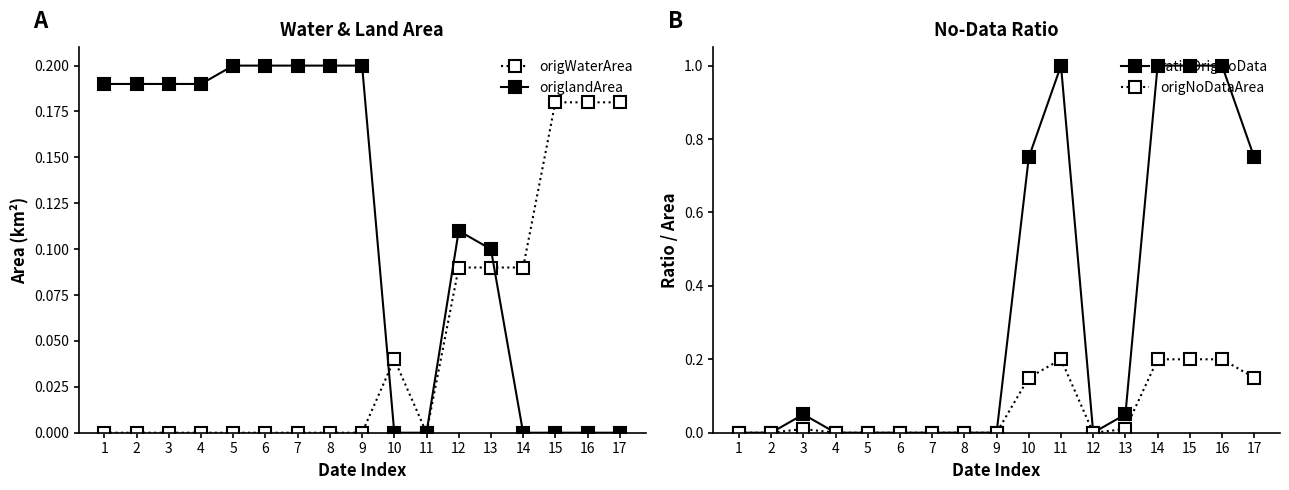

Reading left to right, list all the values displayed in this chart.

origWaterArea: 0.0	0.0	0.0	0.0	0.0	0.0	0.0	0.0	0.0	0.0	0.0	0.1	0.1	0.1	0.2	0.2	0.2
origlandArea: 0.2	0.2	0.2	0.2	0.2	0.2	0.2	0.2	0.2	0.0	0.0	0.1	0.1	0.0	0.0	0.0	0.0
ratioOrigNoData: 0.0	0.0	0.1	0.0	0.0	0.0	0.0	0.0	0.0	0.8	1.0	0.0	0.1	1.0	1.0	1.0	0.8
origNoDataArea: 0.0	0.0	0.0	0.0	0.0	0.0	0.0	0.0	0.0	0.1	0.2	0.0	0.0	0.2	0.2	0.2	0.1